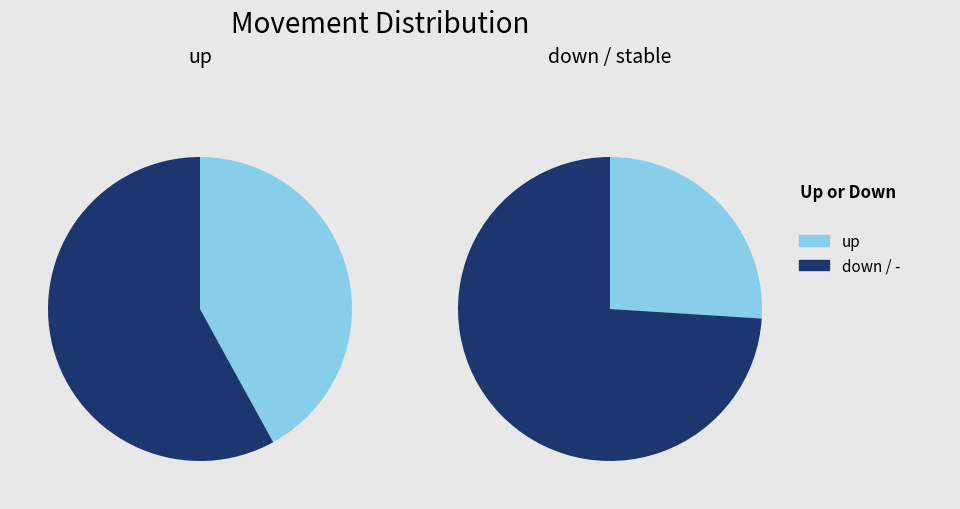

Is it true that down is 45% of the pie?

False